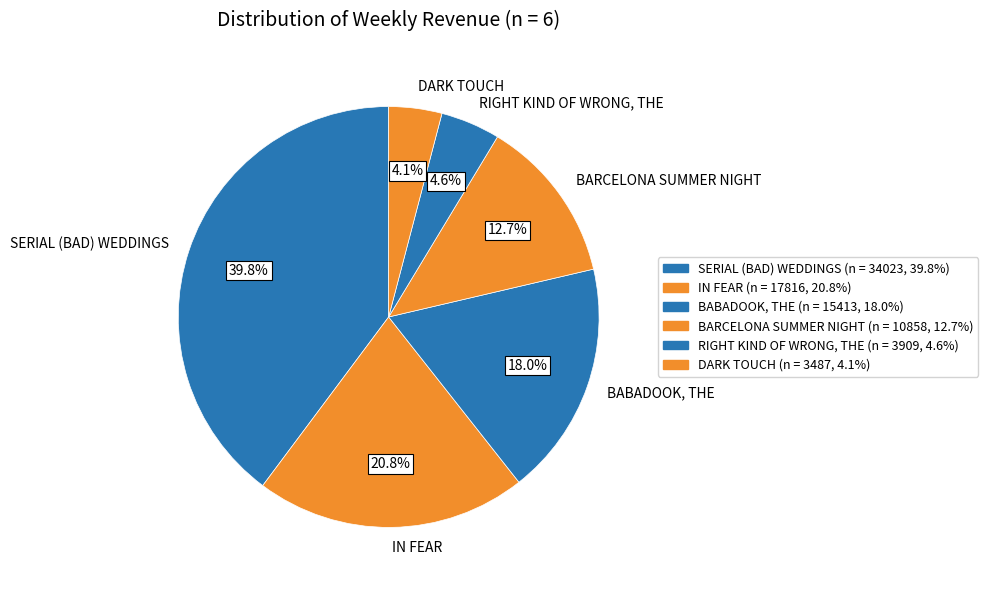

Count the number of slices in the pie.

6